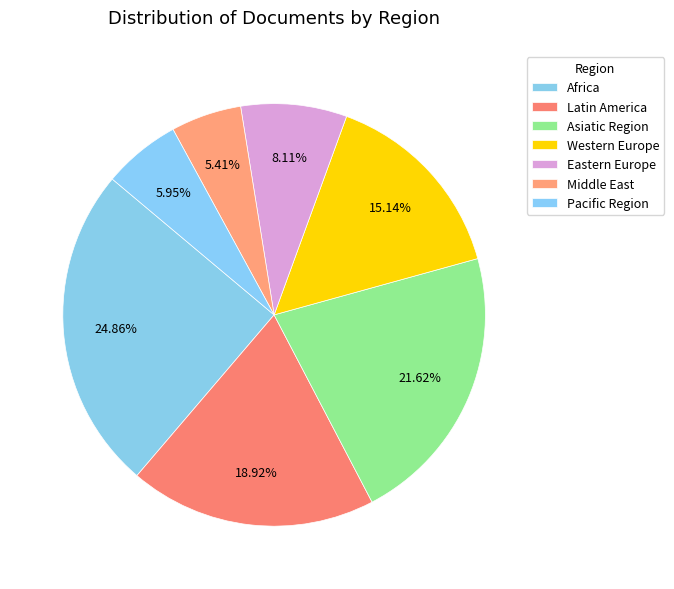

What percentage do Africa and Eastern Europe together represent?

33.0%